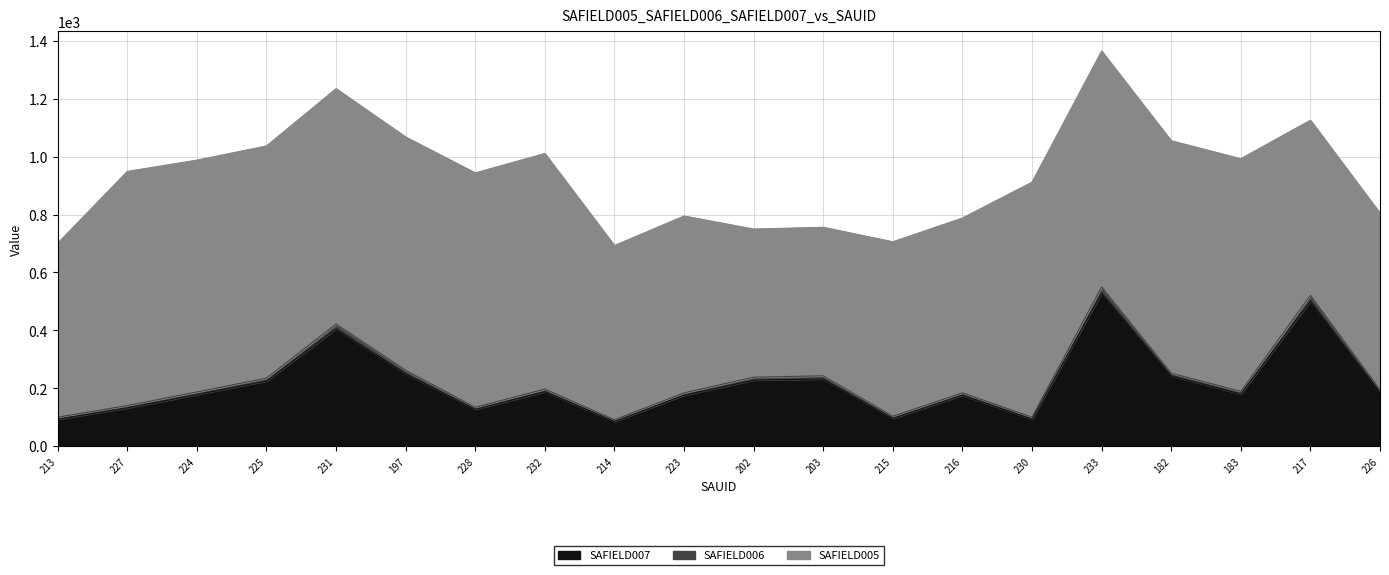

Count the number of categories in the chart.

20